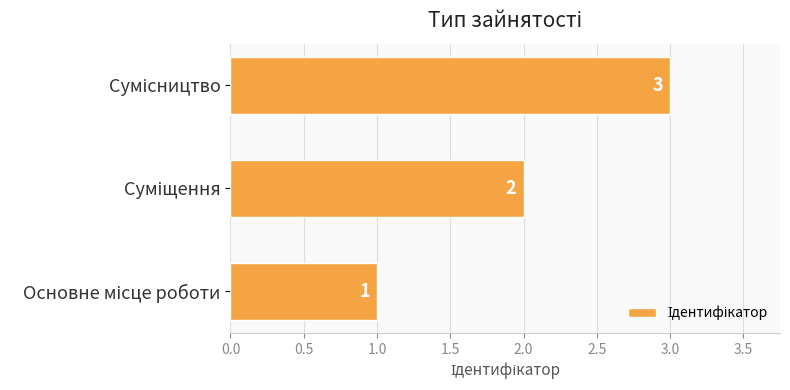

What is the greatest value displayed?

3